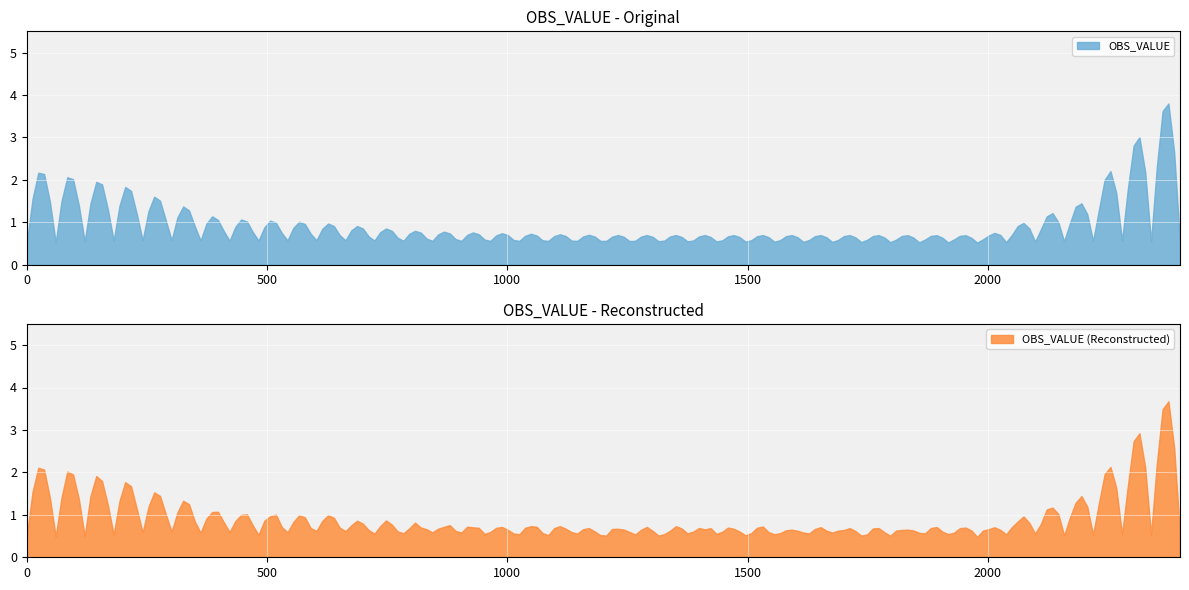

What is the lowest value of the OBS_VALUE series?

0.5